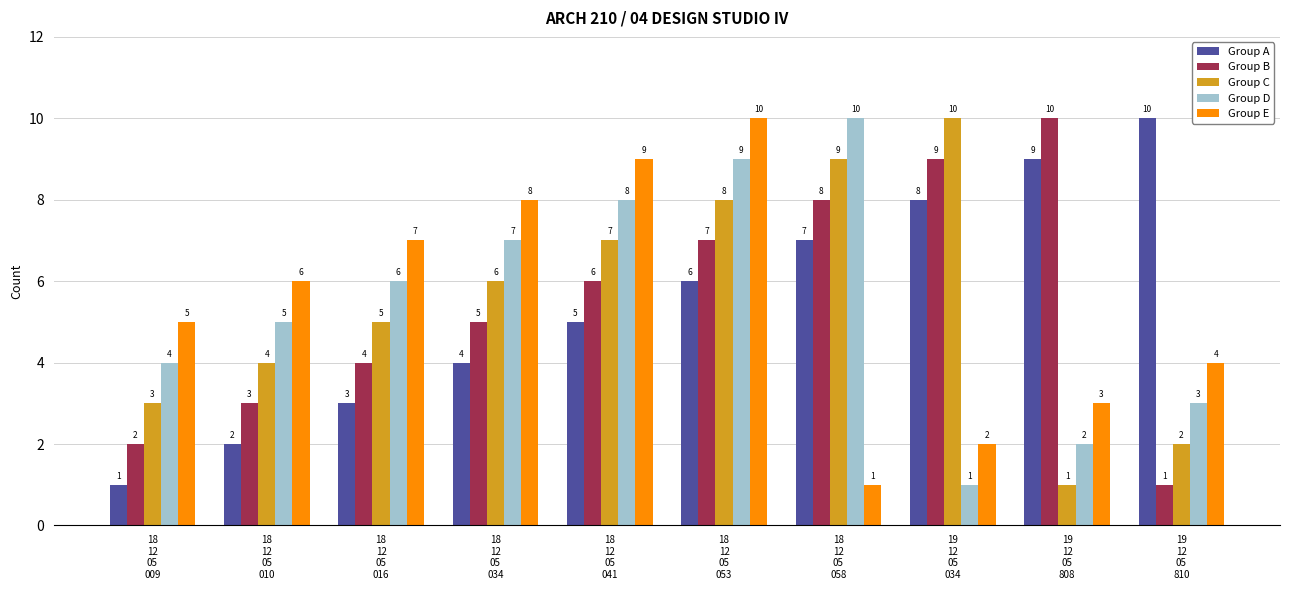

Reading left to right, list all the values displayed in this chart.

Group A: 18
12
05
009=1	18
12
05
010=2	18
12
05
016=3	18
12
05
034=4	18
12
05
041=5	18
12
05
053=6	18
12
05
058=7	19
12
05
034=8	19
12
05
808=9	19
12
05
810=10
Group B: 18
12
05
009=2	18
12
05
010=3	18
12
05
016=4	18
12
05
034=5	18
12
05
041=6	18
12
05
053=7	18
12
05
058=8	19
12
05
034=9	19
12
05
808=10	19
12
05
810=1
Group C: 18
12
05
009=3	18
12
05
010=4	18
12
05
016=5	18
12
05
034=6	18
12
05
041=7	18
12
05
053=8	18
12
05
058=9	19
12
05
034=10	19
12
05
808=1	19
12
05
810=2
Group D: 18
12
05
009=4	18
12
05
010=5	18
12
05
016=6	18
12
05
034=7	18
12
05
041=8	18
12
05
053=9	18
12
05
058=10	19
12
05
034=1	19
12
05
808=2	19
12
05
810=3
Group E: 18
12
05
009=5	18
12
05
010=6	18
12
05
016=7	18
12
05
034=8	18
12
05
041=9	18
12
05
053=10	18
12
05
058=1	19
12
05
034=2	19
12
05
808=3	19
12
05
810=4